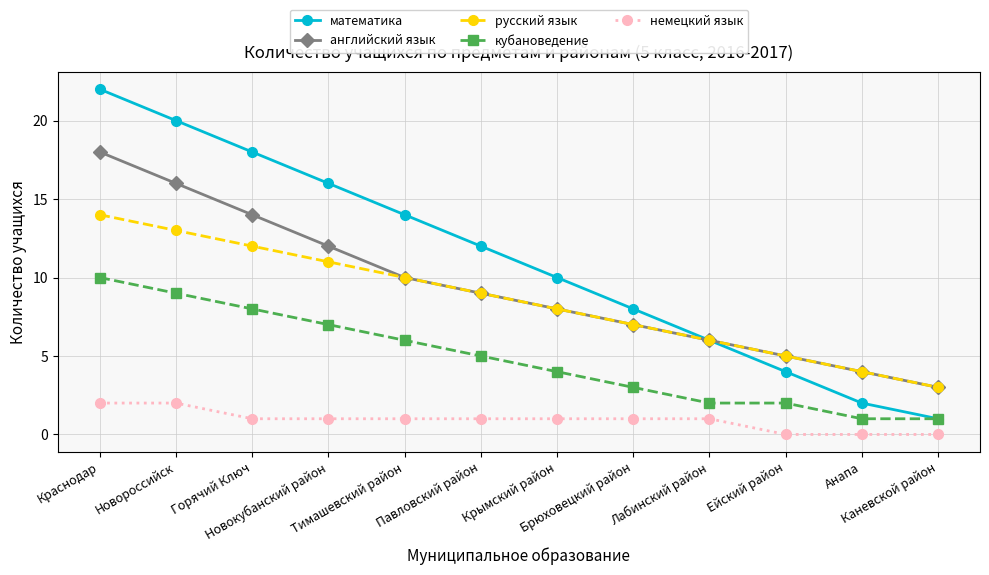

Which series has the widest spread of values?

математика